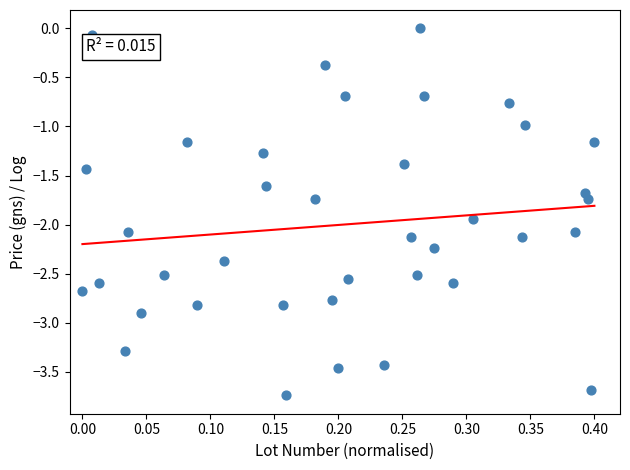

What is the range of Y values (max minus min)?

3.7